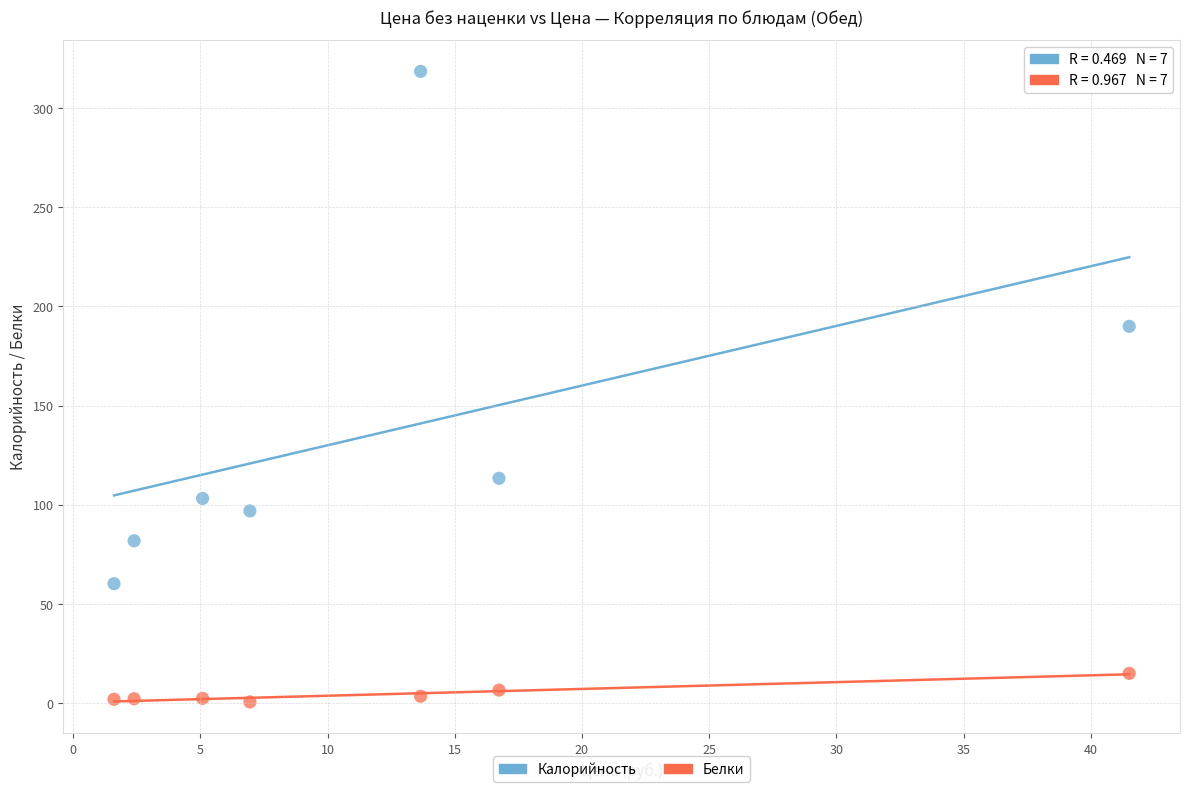

Which series reaches the maximum Y coordinate?

Калорийность